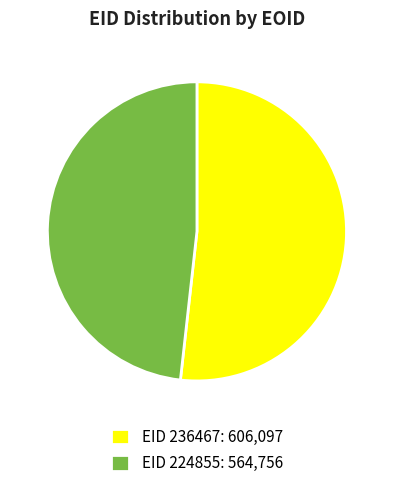

Is it true that EID 224855: 564,756 is 34% of the pie?

False